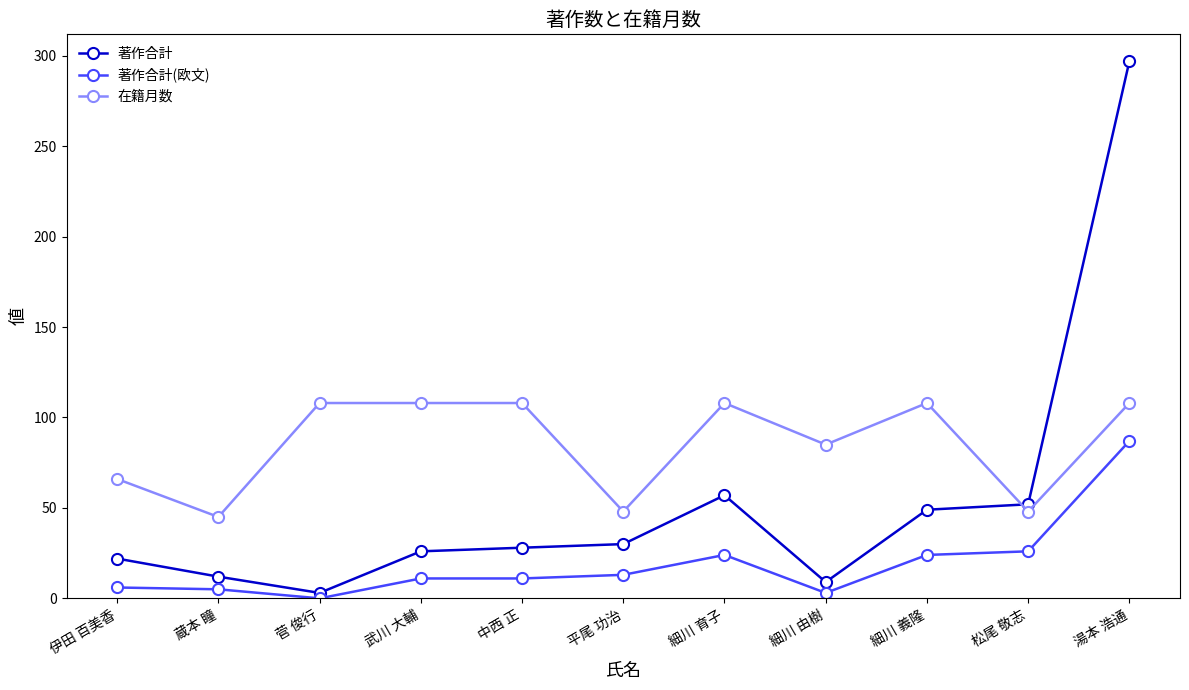

At which label is 在籍月数 closest to 76?

細川 由樹